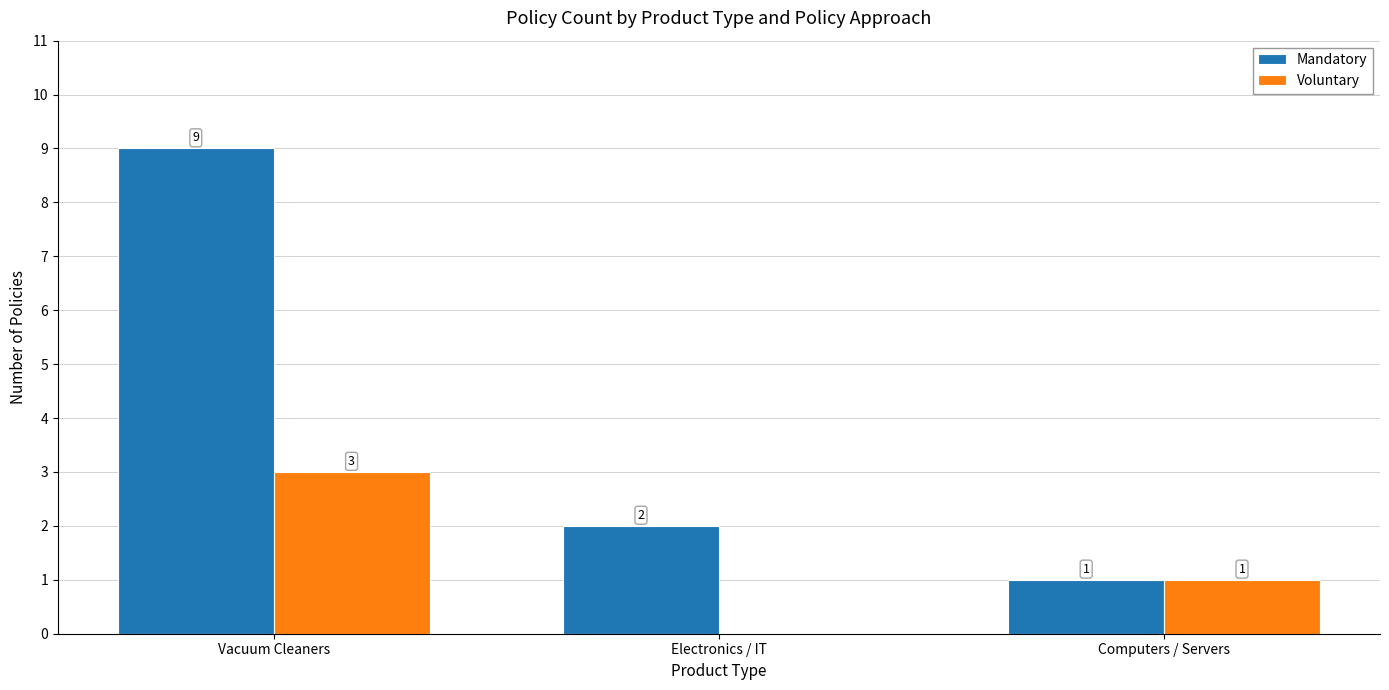

How many series are shown in this chart?

2